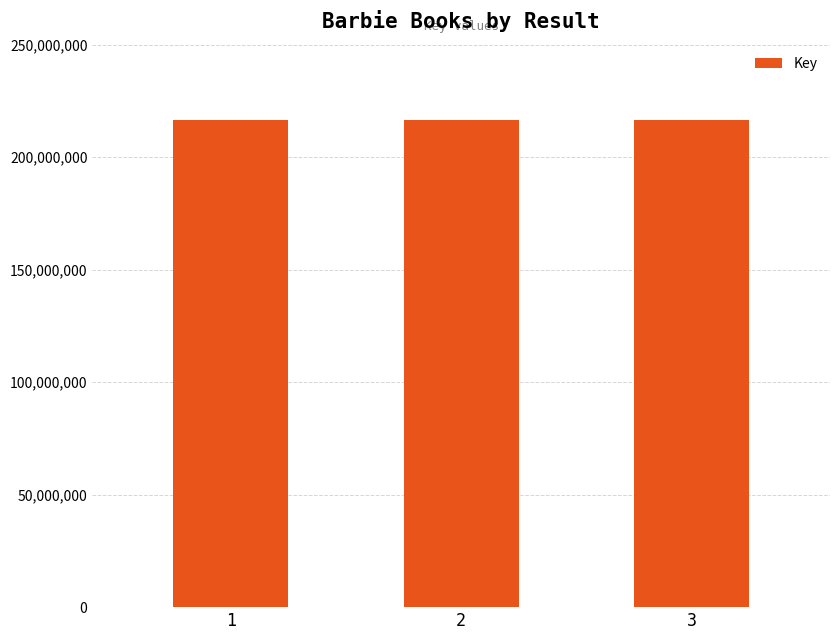

What is the ratio of the value at 2 to the value at 1?

1.0